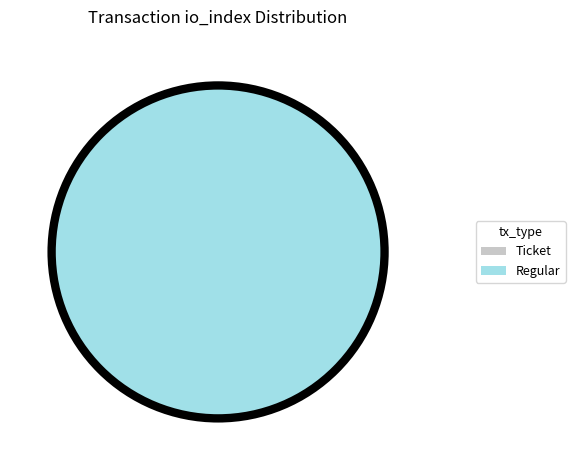

To the nearest percent, what is the difference between the largest and smallest slice percentages?

100%